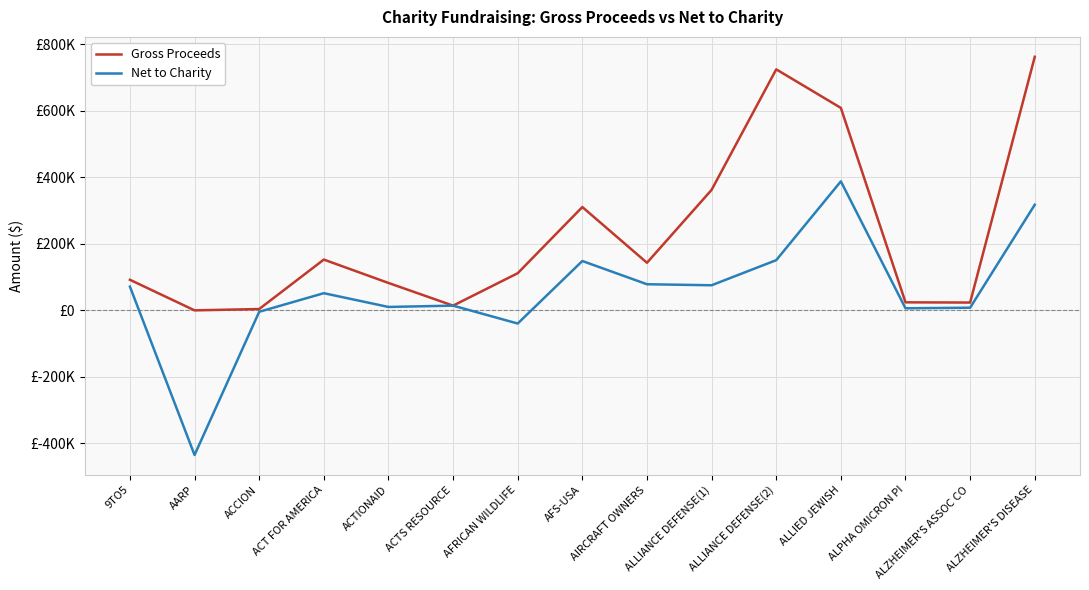

What is the difference between the maximum and minimum values in the Net to Charity series?

822693.6